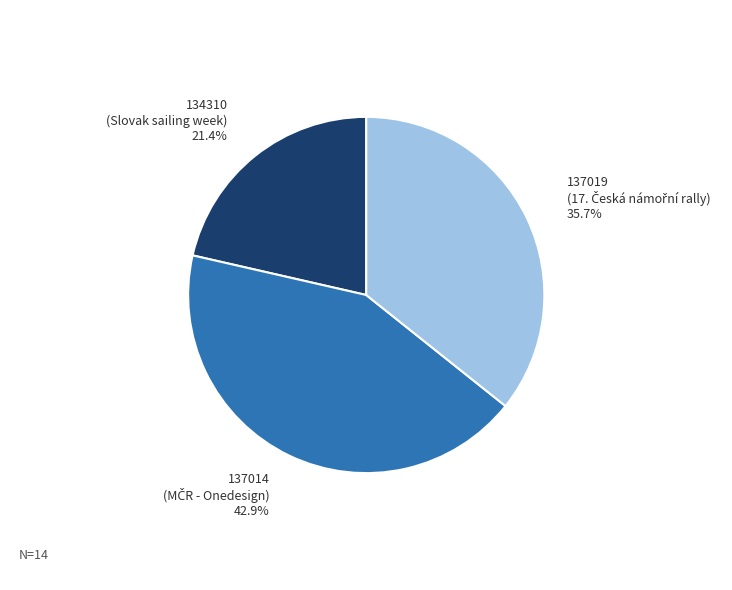

Is there any slice that represents more than half of the pie?

No